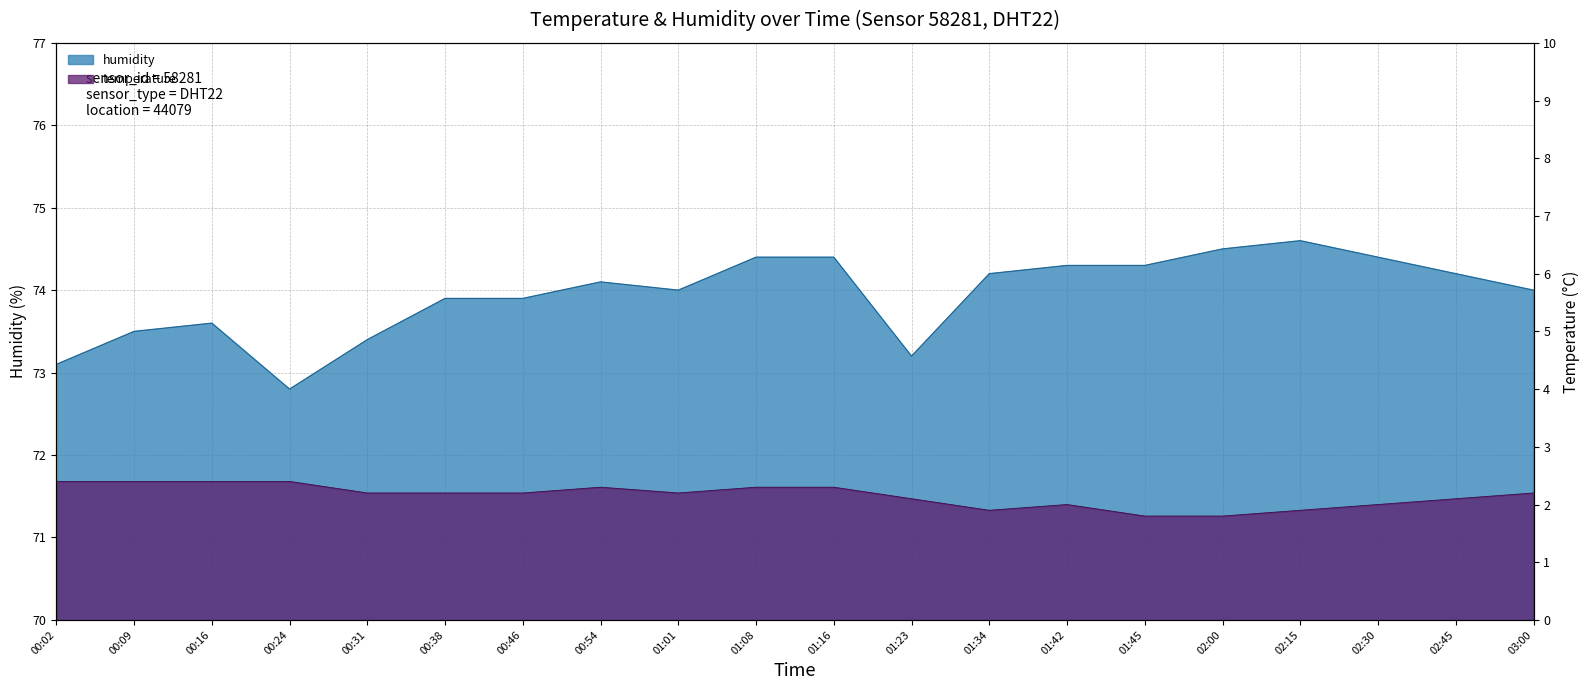

What is the lowest value of the humidity series?

72.8